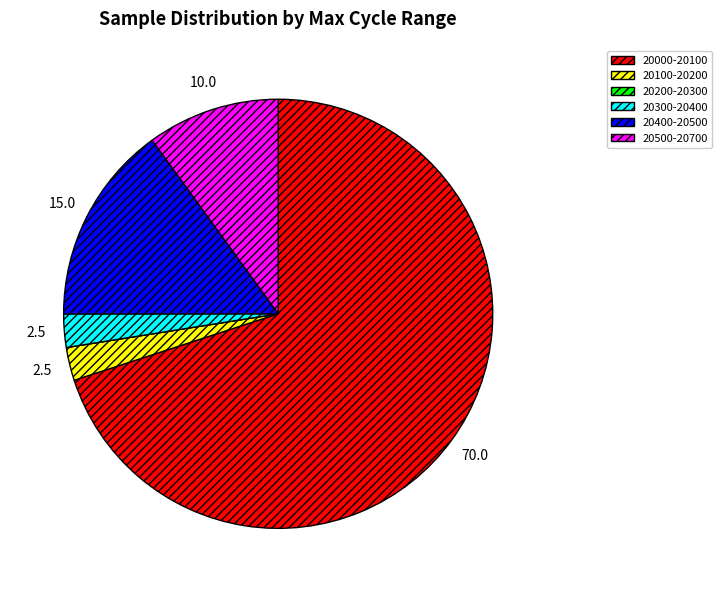

Which slice represents more than half of the pie?

20000-20100